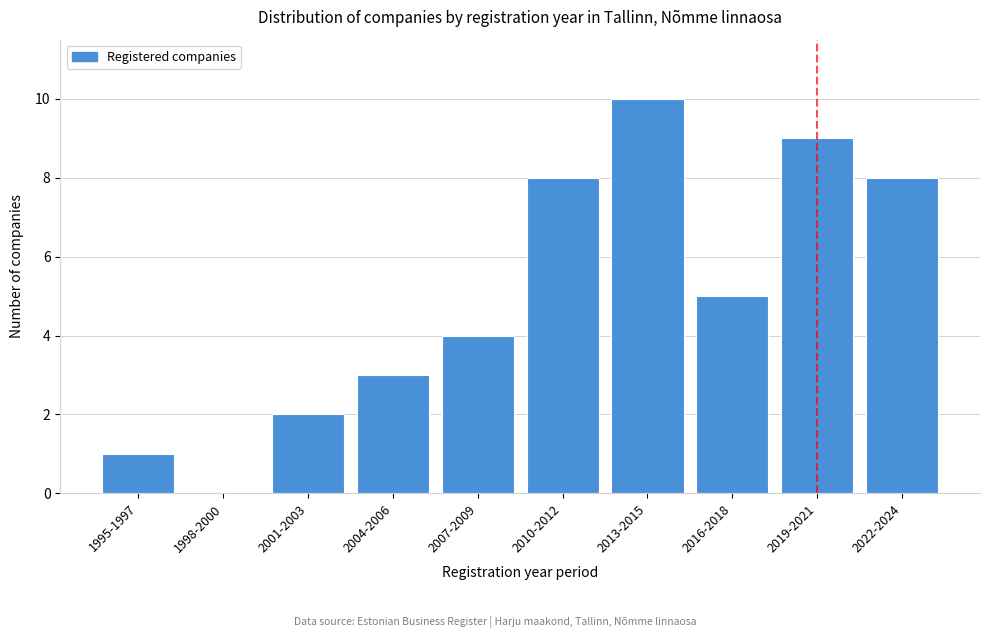

Reading left to right, list all the values displayed in this chart.

1995-1997=1	1998-2000=0	2001-2003=2	2004-2006=3	2007-2009=4	2010-2012=8	2013-2015=10	2016-2018=5	2019-2021=9	2022-2024=8